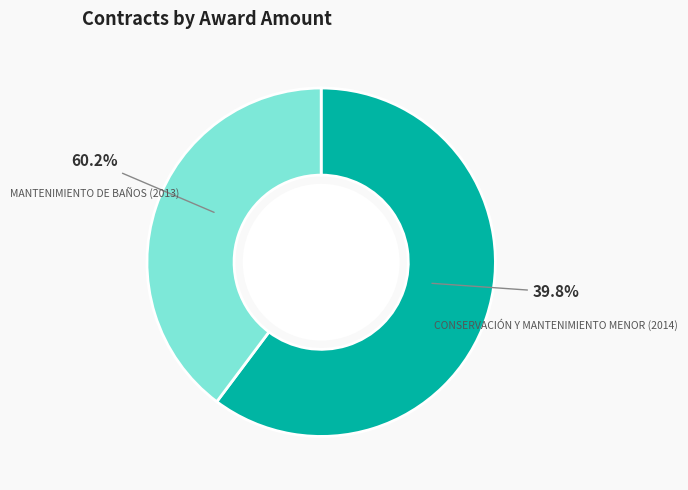

What is the majority slice?

MANTENIMIENTO DE BAÑOS (2013)